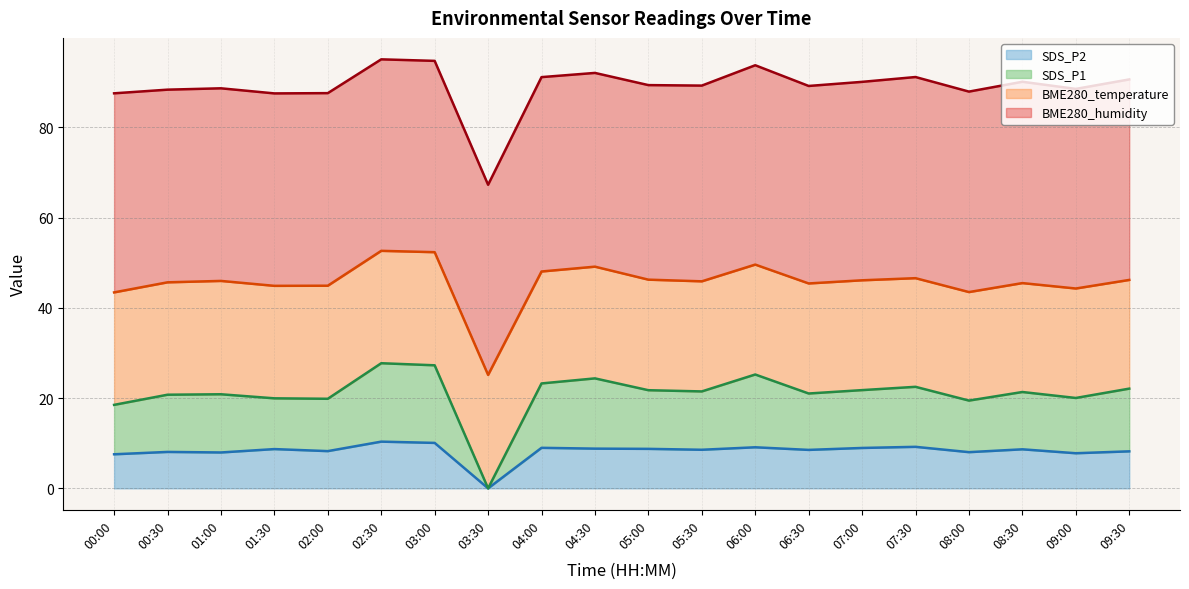

At which label does SDS_P2 reach its minimum?

03:30